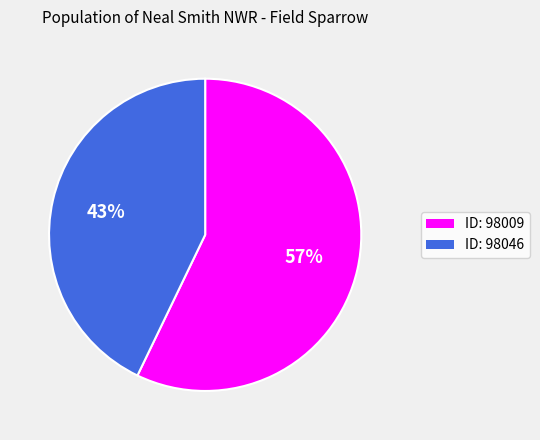

To the nearest percent, what is the combined percentage of ID: 98046 and ID: 98009?

100%